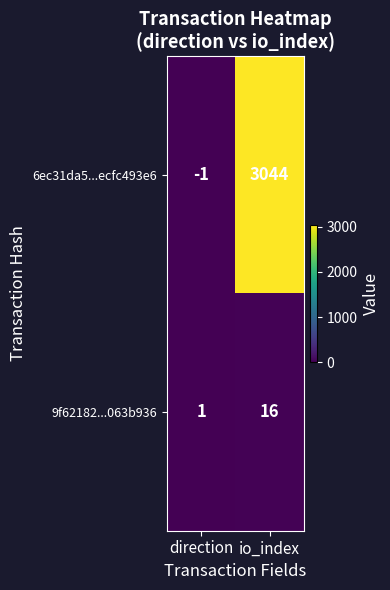

At which label does 9f62182...063b936 reach its minimum?

direction